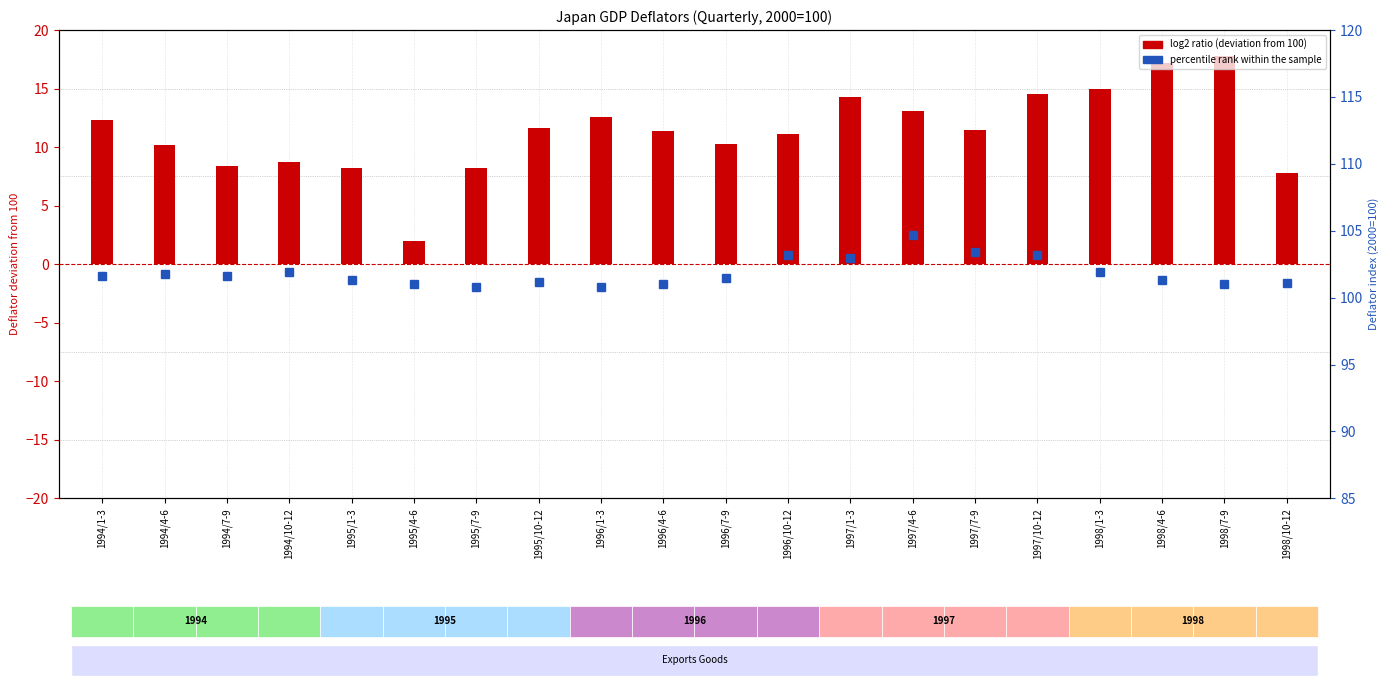

What is the label of the 9th bar from the left?

1996/1-3